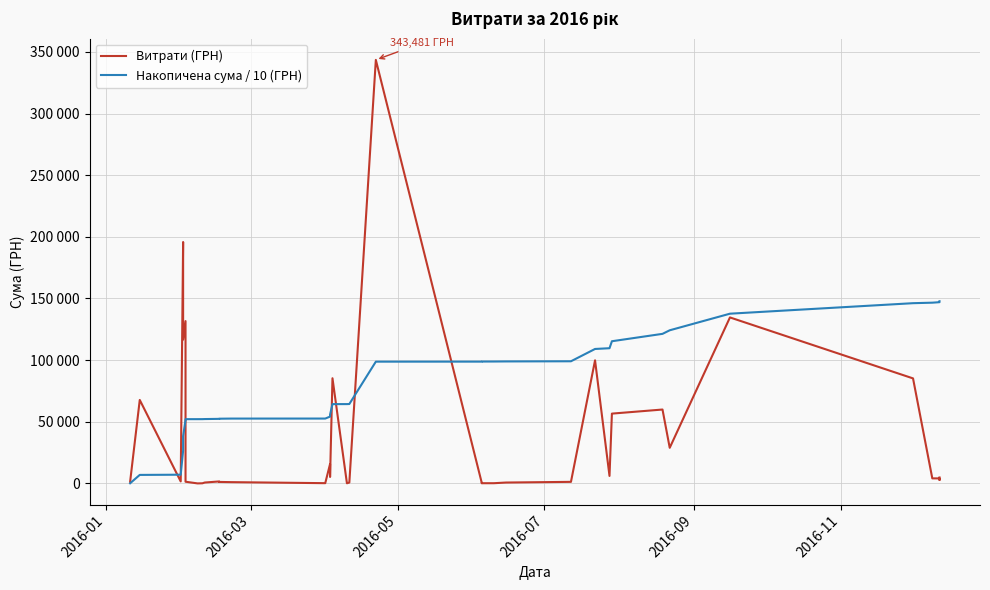

How many data points does each series have?

39